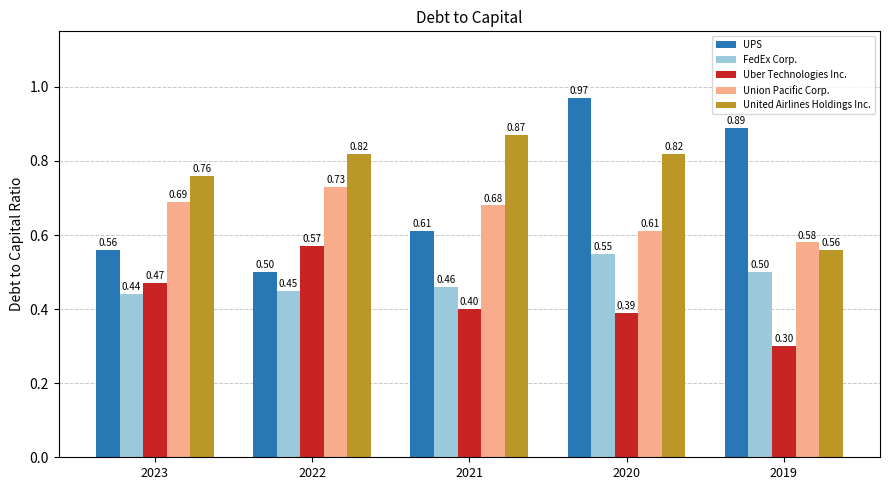

Is the value of Union Pacific Corp. at 2020 greater than the value of Uber Technologies Inc. at 2021?

Yes